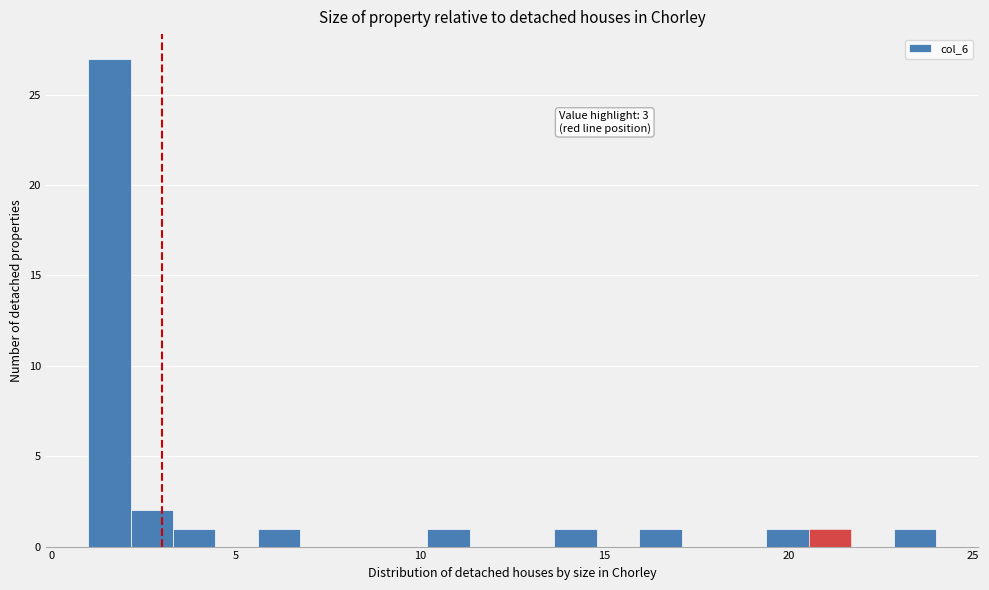

Around what value on the x-axis is the tallest bar? Give the approximate position of its centre, as read against the axis.

1.5